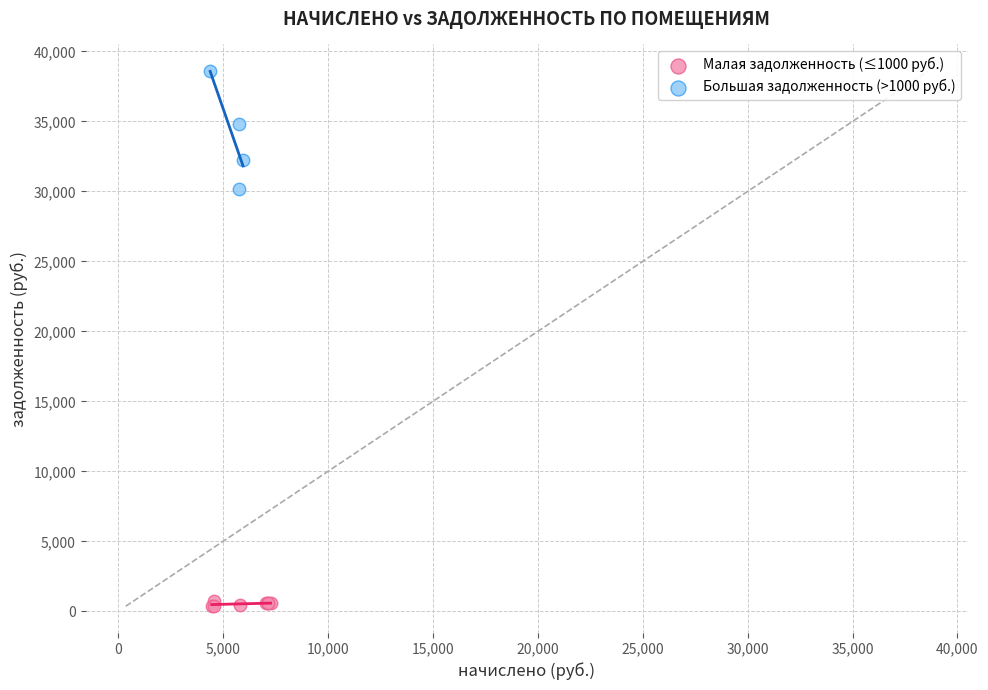

Which series reaches the maximum Y coordinate?

Большая задолженность (>1000 руб.)